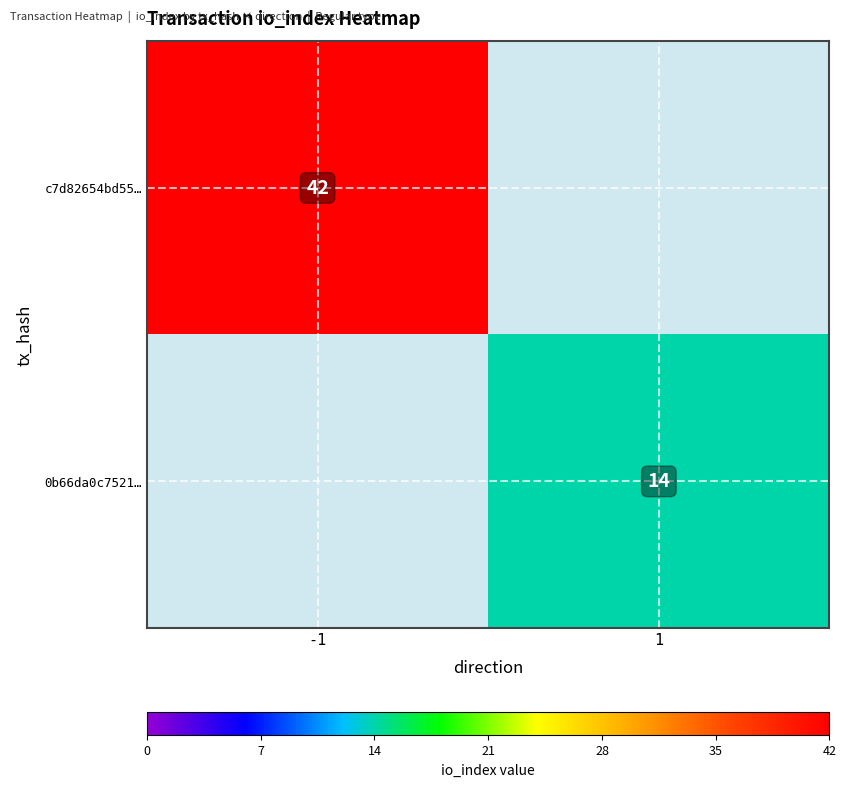

True or false: c7d82654bd55… has a value of 66 at -1.

False